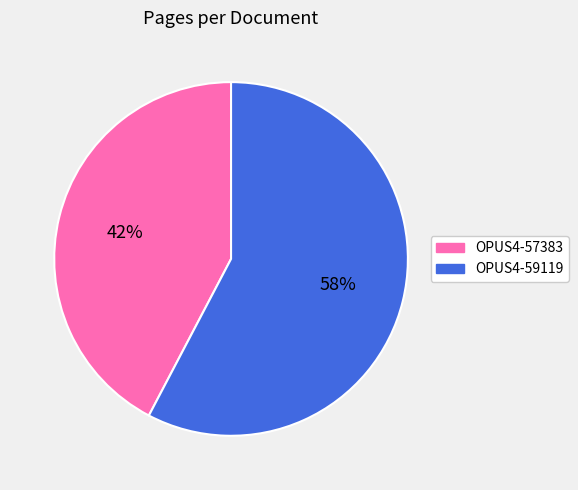

Which slice is the smallest?

OPUS4-57383